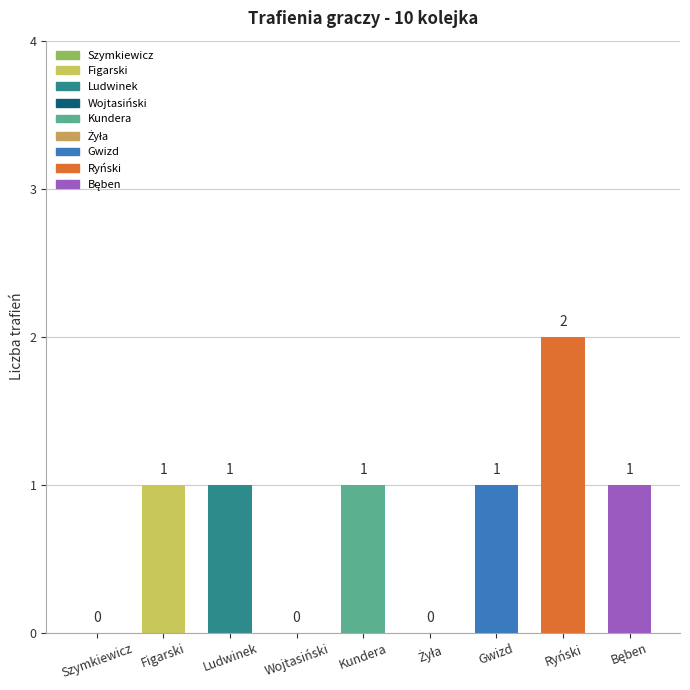

Between Gwizd and Szymkiewicz, which is larger?

Gwizd